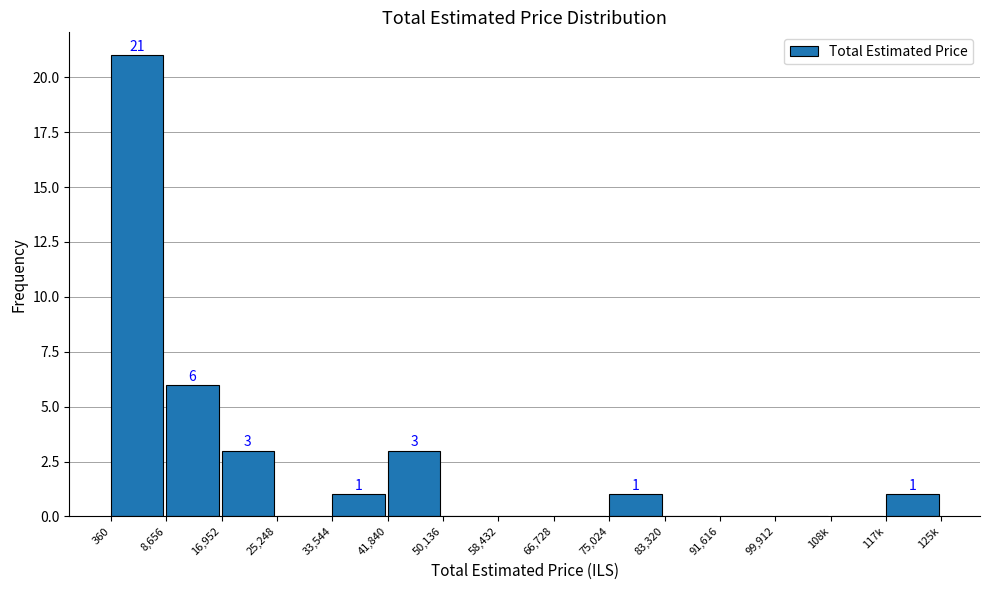

Reading left to right, what are all the values shown in this chart?

360=21	8,656=6	16,952=3	25,248=0	33,544=1	41,840=3	50,136=0	58,432=0	66,728=0	75,024=1	83,320=0	91,616=0	99,912=0	108k=0	117k=1